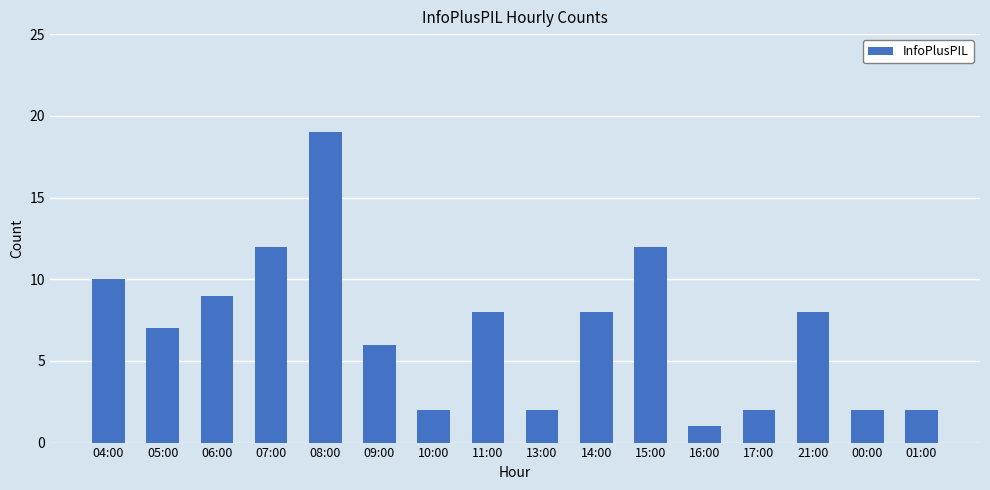

What is the value of the 10th bar from the left?

8